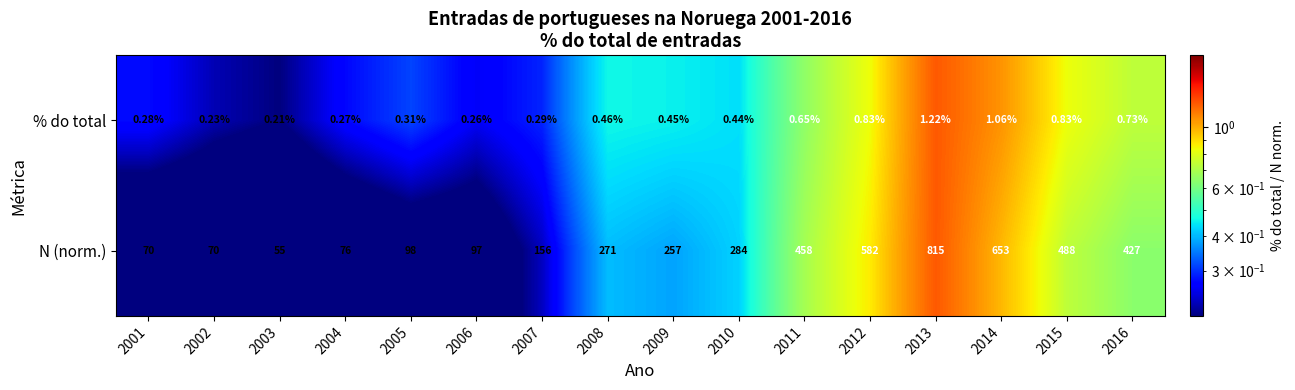

Between 2001 and 2010, which series saw the biggest shift?

N (norm.)